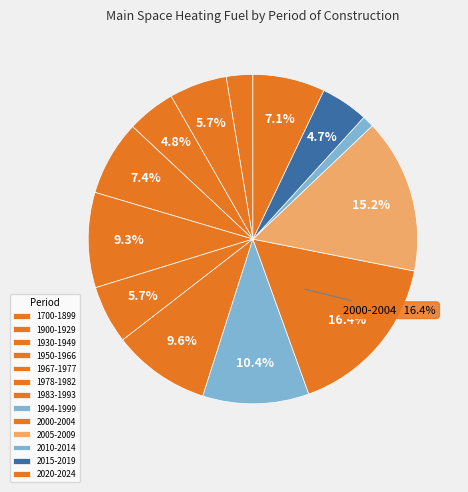

Which category has the biggest portion of the pie?

2000-2004